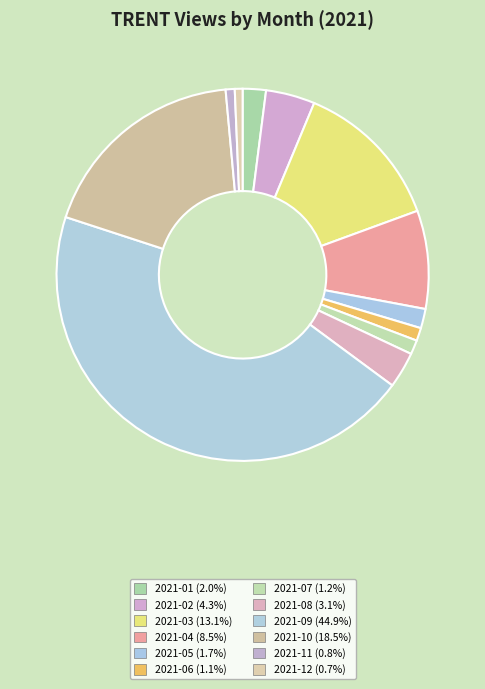

How many slices are in this pie chart?

12